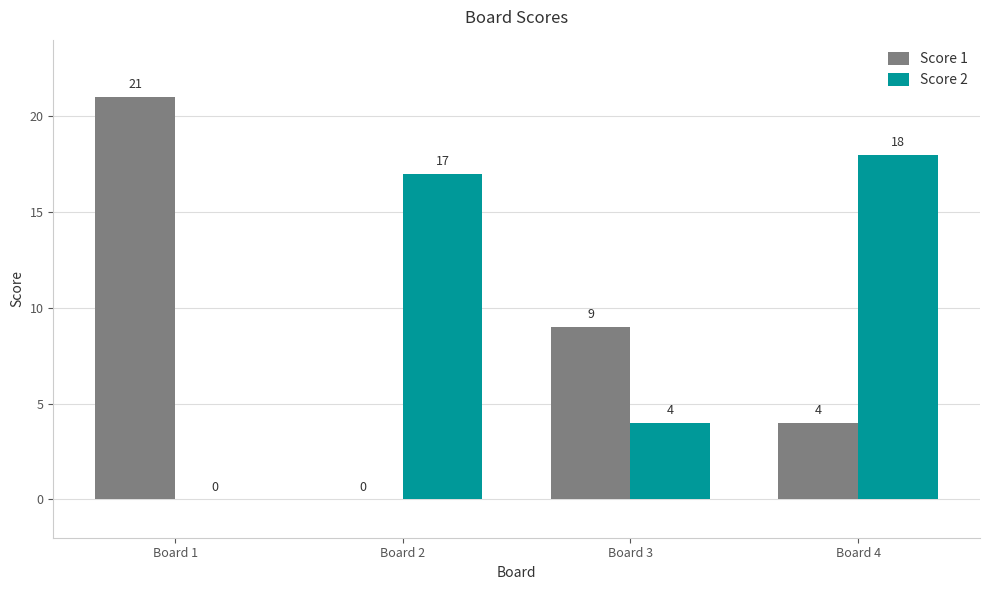

Which series changed the most between Board 2 and Board 3?

Score 2